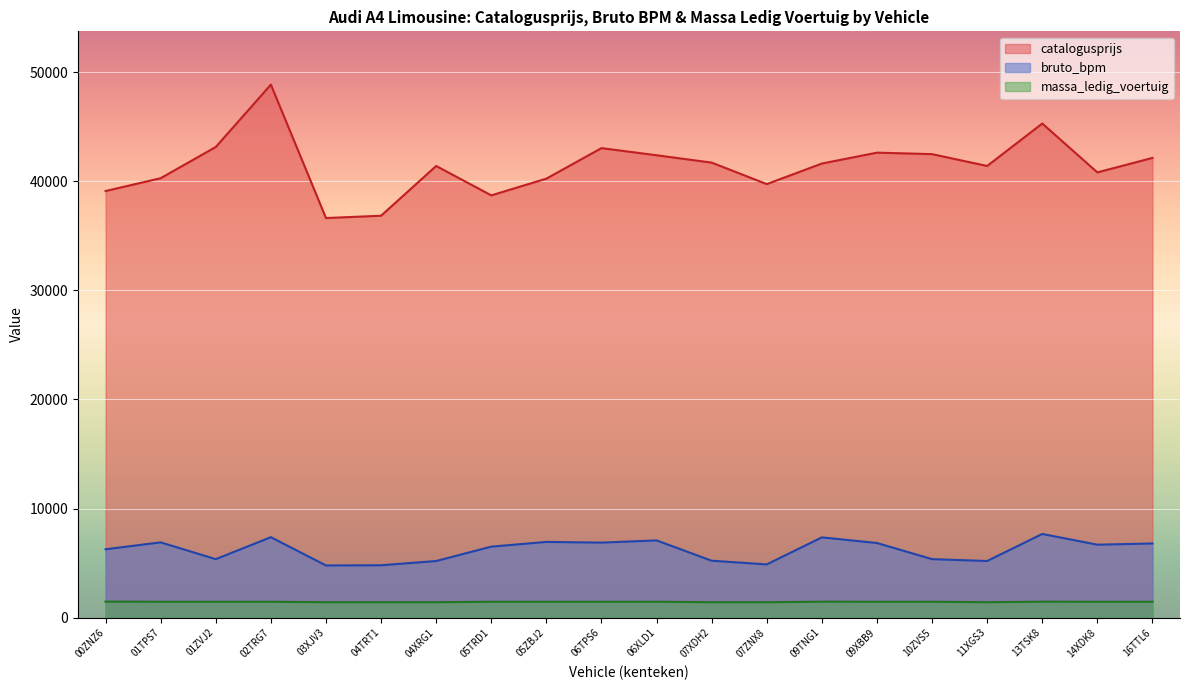

List the labels in order of avg_bruto_bpm value, smallest first.

03XJV3, 04TRT1, 07ZNX8, 04XRG1, 11XGS3, 07XDH2, 01ZVJ2, 10ZVS5, 00ZNZ6, 05TRD1, 14XDK8, 16TTL6, 09XBB9, 06TPS6, 01TPS7, 05ZBJ2, 06XLD1, 09TNG1, 02TRG7, 13TSK8